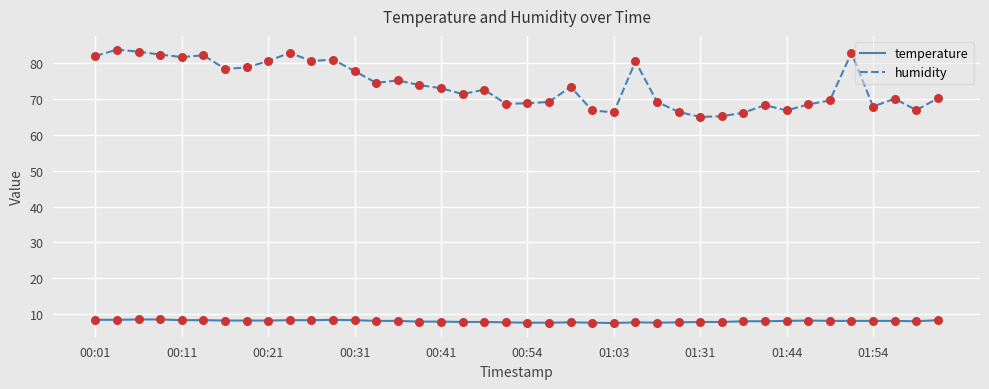

Which series has the largest total across all categories?

humidity